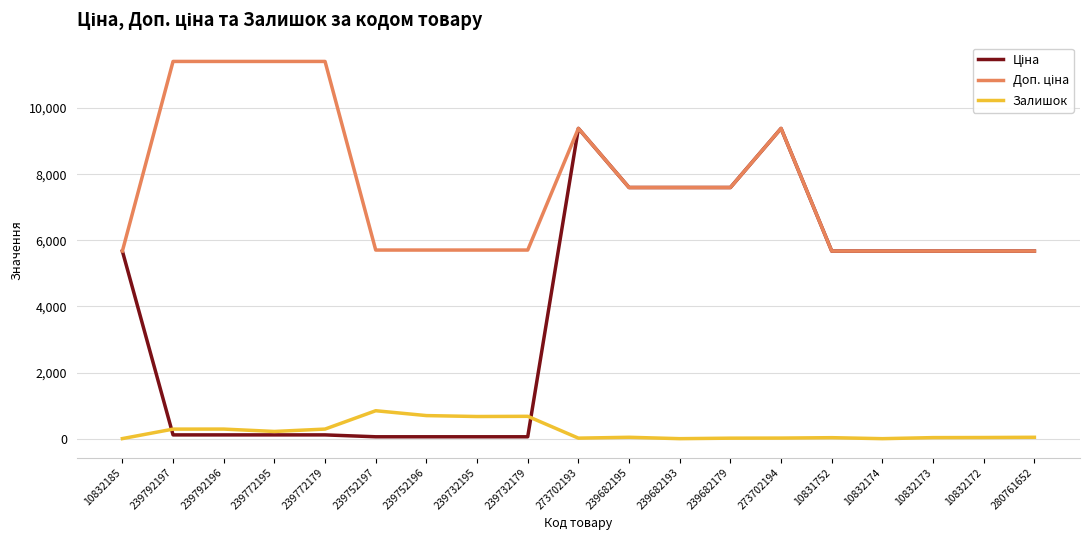

What is the maximum value shown in the chart?

11410.0